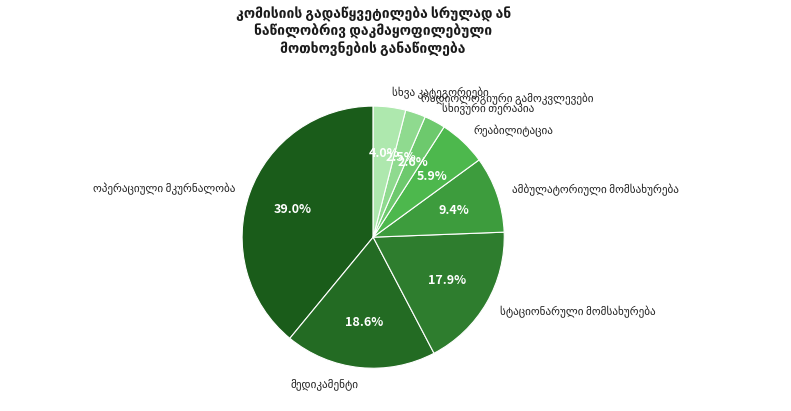

Is there any slice that represents more than half of the pie?

No